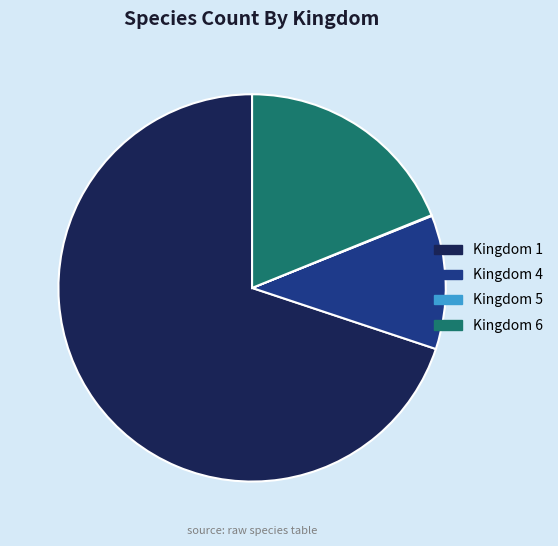

Is there a majority slice in this chart?

Yes